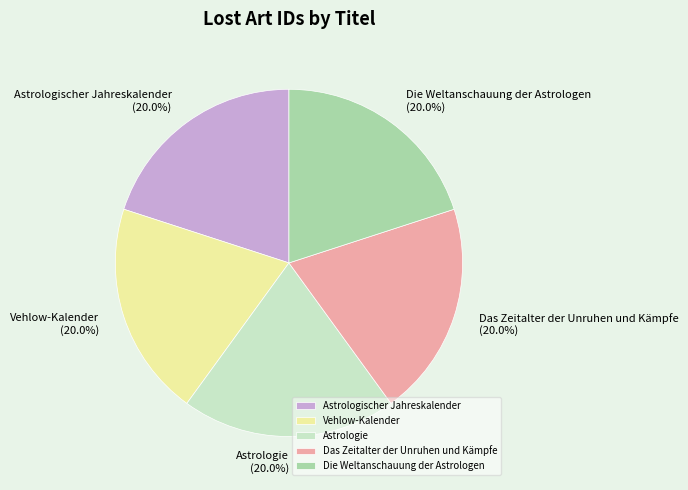

Does any single category account for the majority?

No